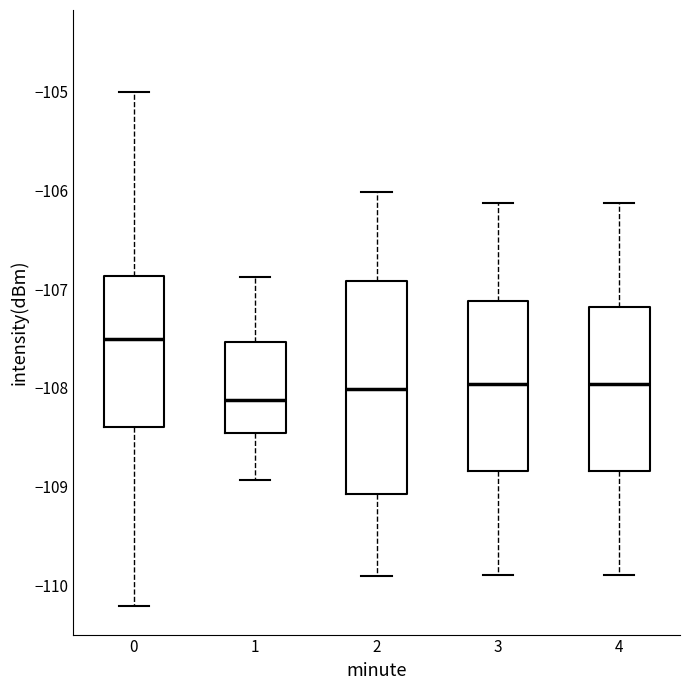

Where does the upper whisker of the box at x = 1 end on the y-axis? The values are not printed on the chart, so give them approximately, as read against the axis.

-106.9